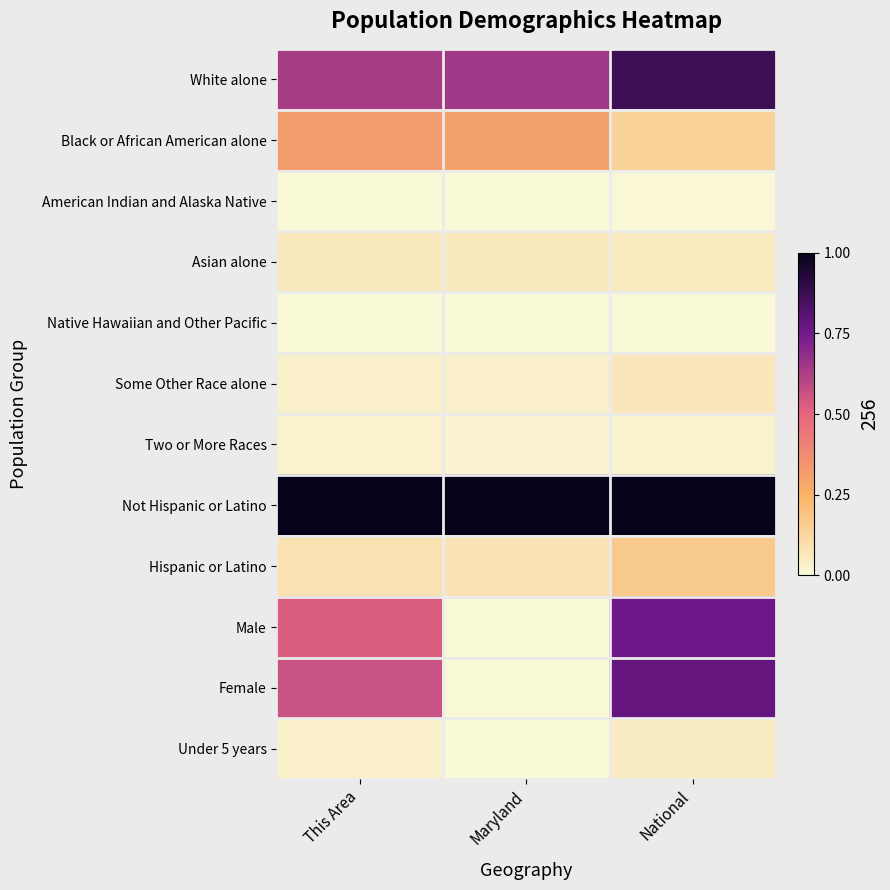

At how many categories does at least one series exceed 0?

3